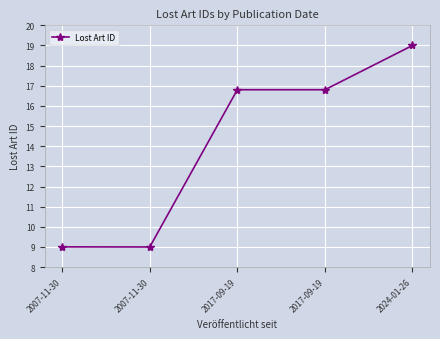

The value at 2007-11-30 is 2.8. True or false?

False